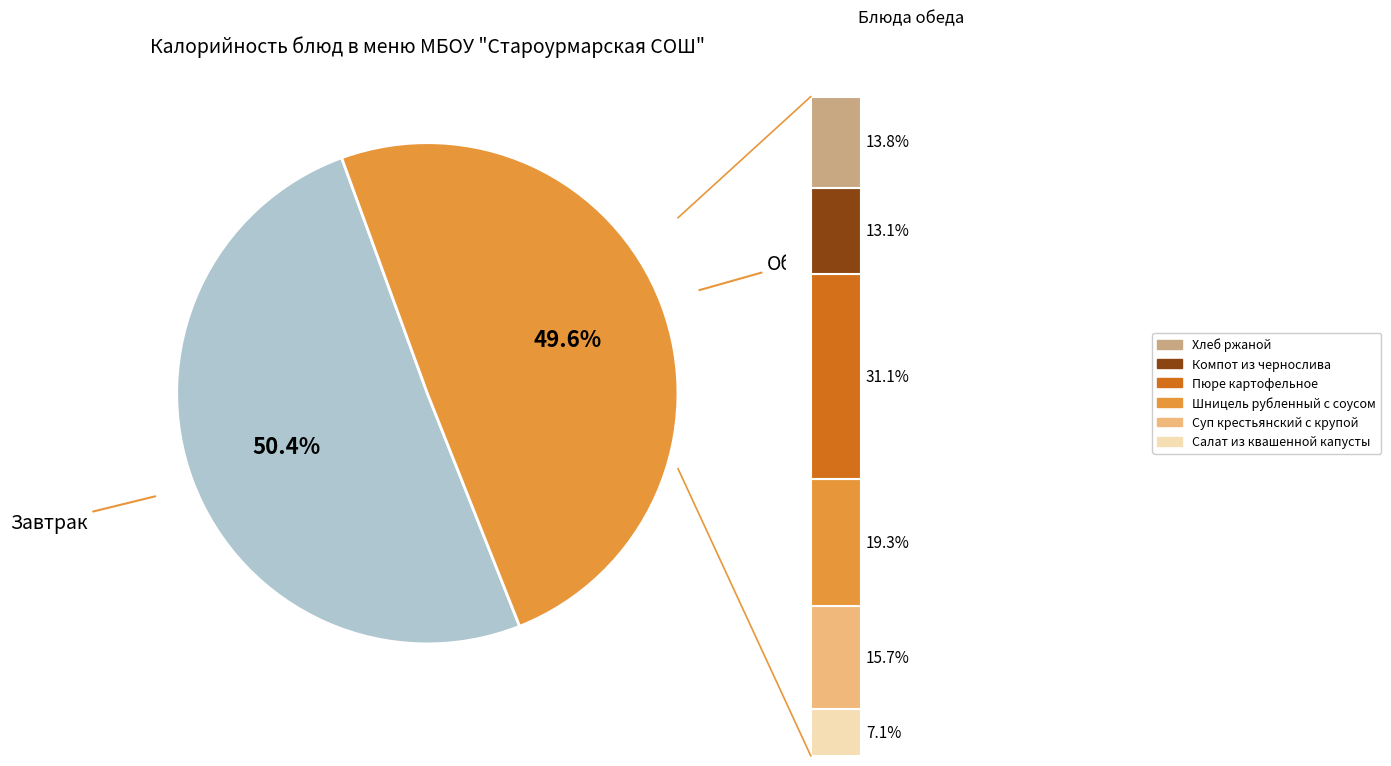

Is Булочка творожная the majority of the pie?

No